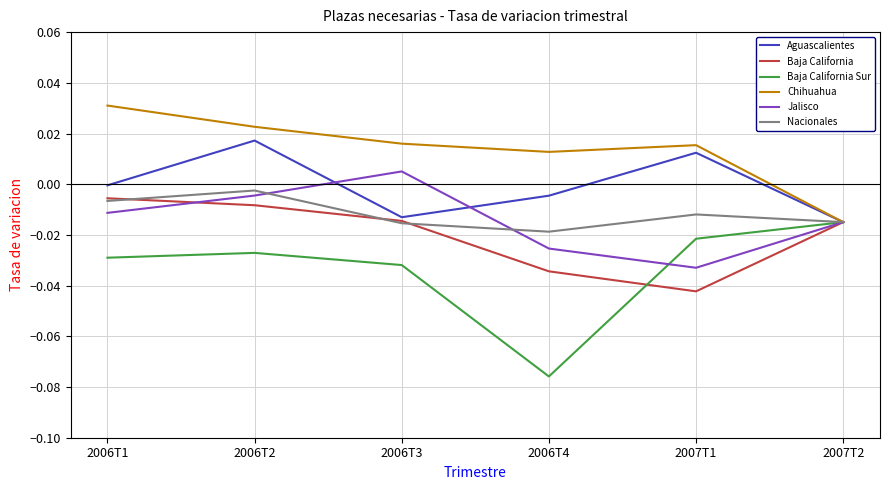

At which category is the sum across all series the highest?

2006T2